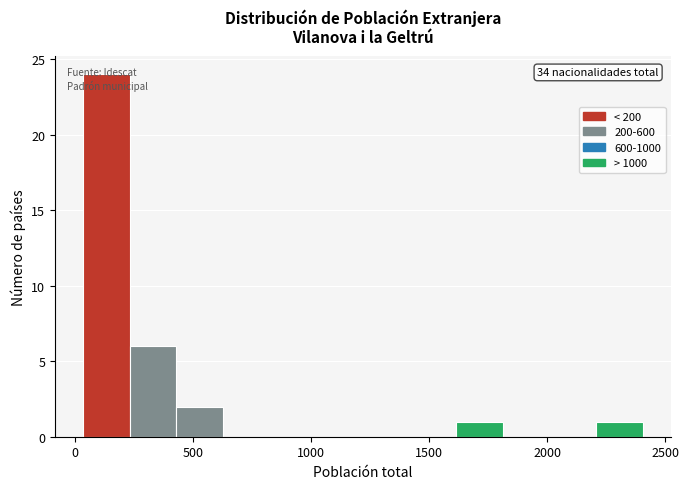

Read against the x-axis, roughly where is the centre of the tallest bar?

150